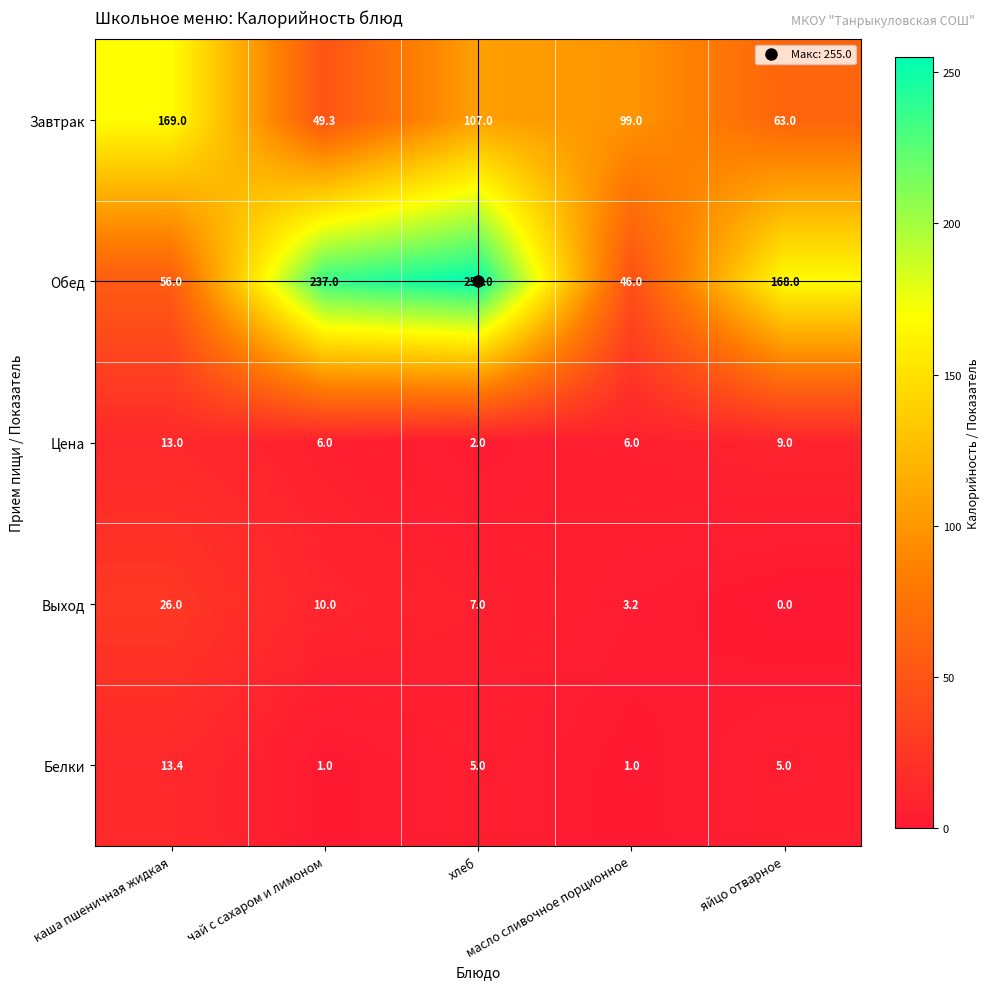

What is the maximum value for Завтрак?

169.0